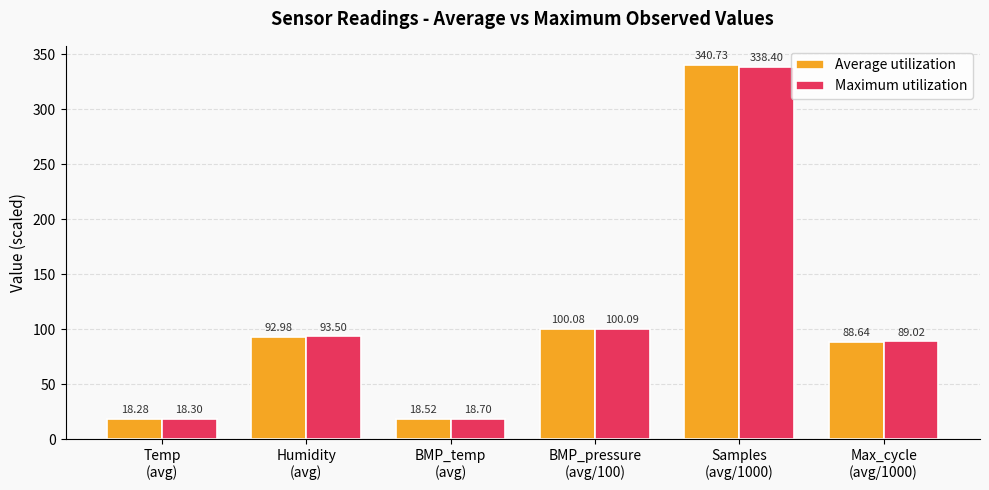

Does the chart contain stacked bars?

No